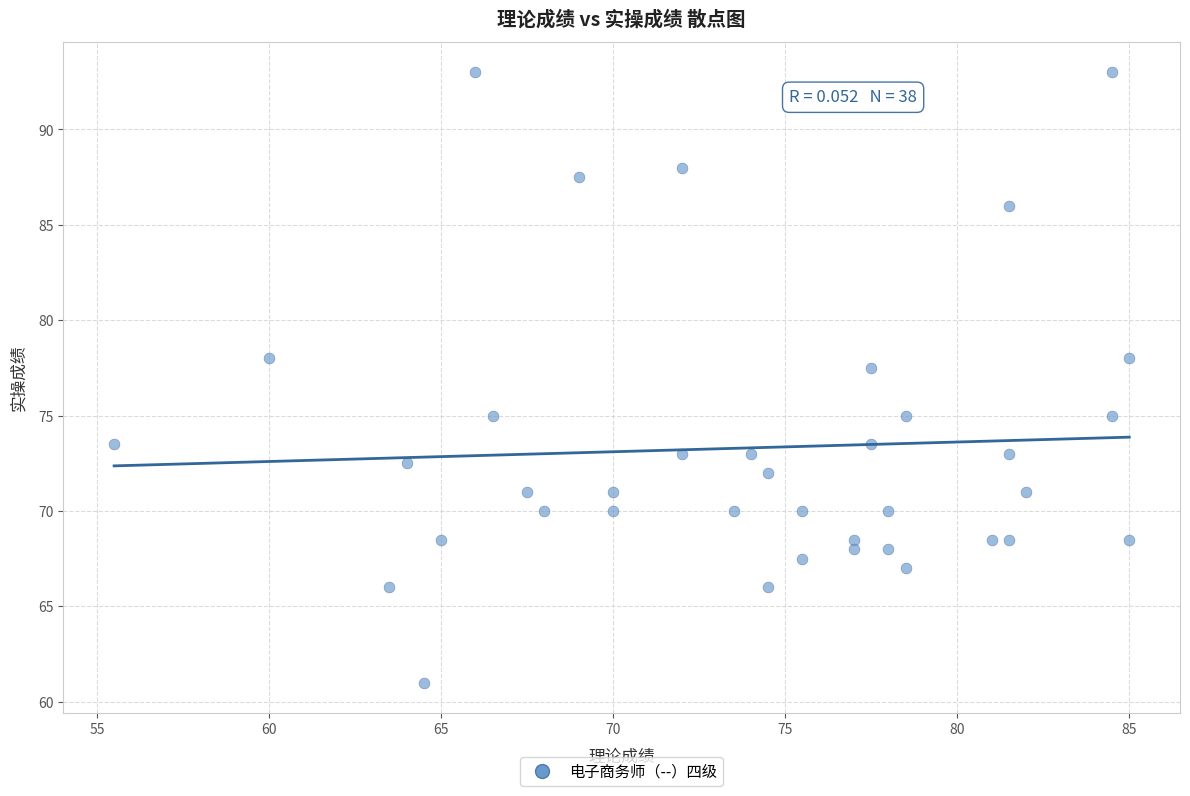

What is the range of X values (max minus min)?

29.5